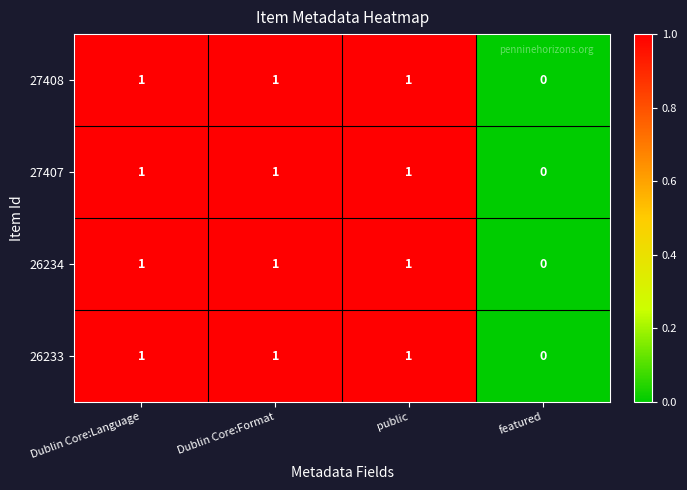

The value of 27408 at public is 1. True or false?

True